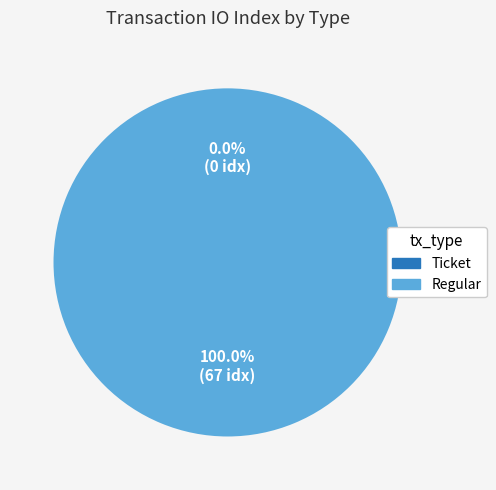

True or false: Regular accounts for 88% of the total.

False